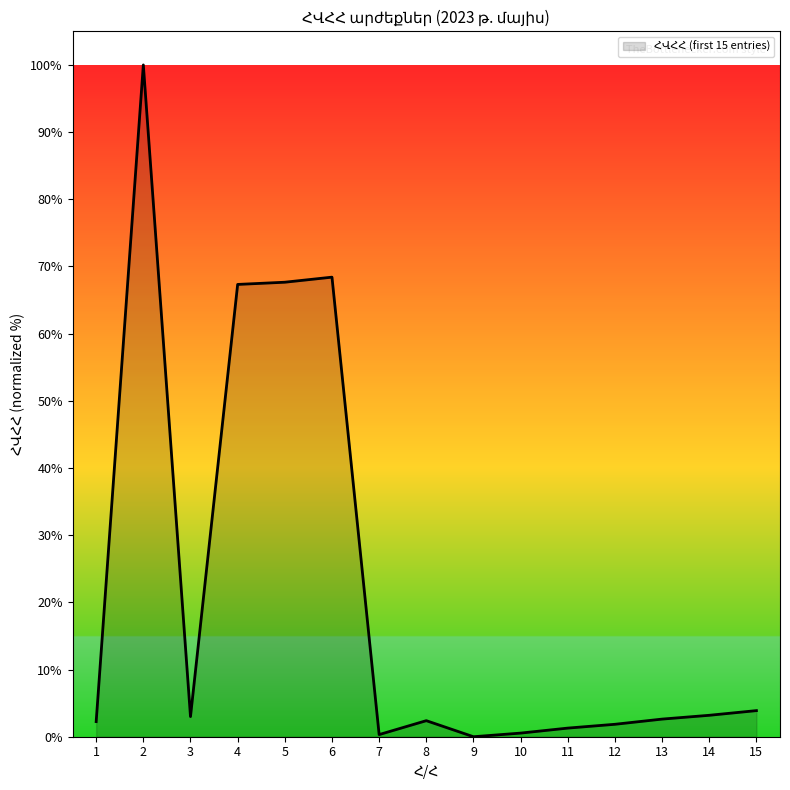

Is it true that the value at 15 is 3.9?

True